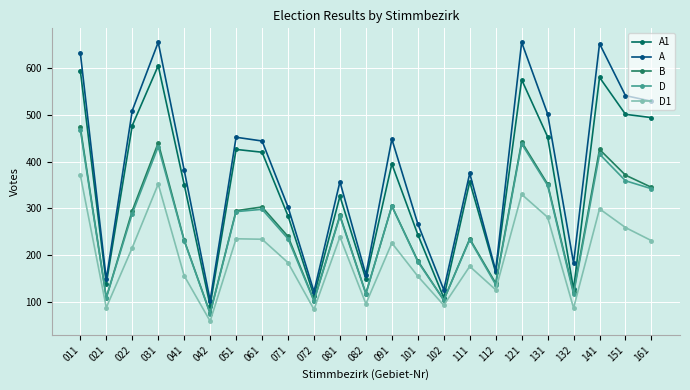

Where is D nearest to the value 271?

081